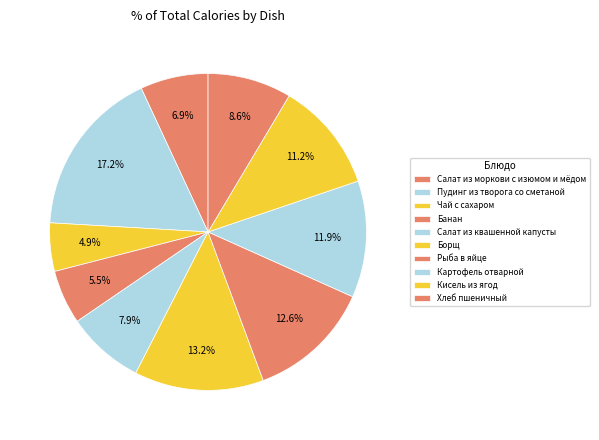

Rank the categories by value from highest to lowest.

Пудинг из творога со сметаной, Борщ, Рыба в яйце, Картофель отварной, Кисель из ягод, Хлеб пшеничный, Салат из квашенной капусты, Салат из моркови с изюмом и мёдом, Банан, Чай с сахаром